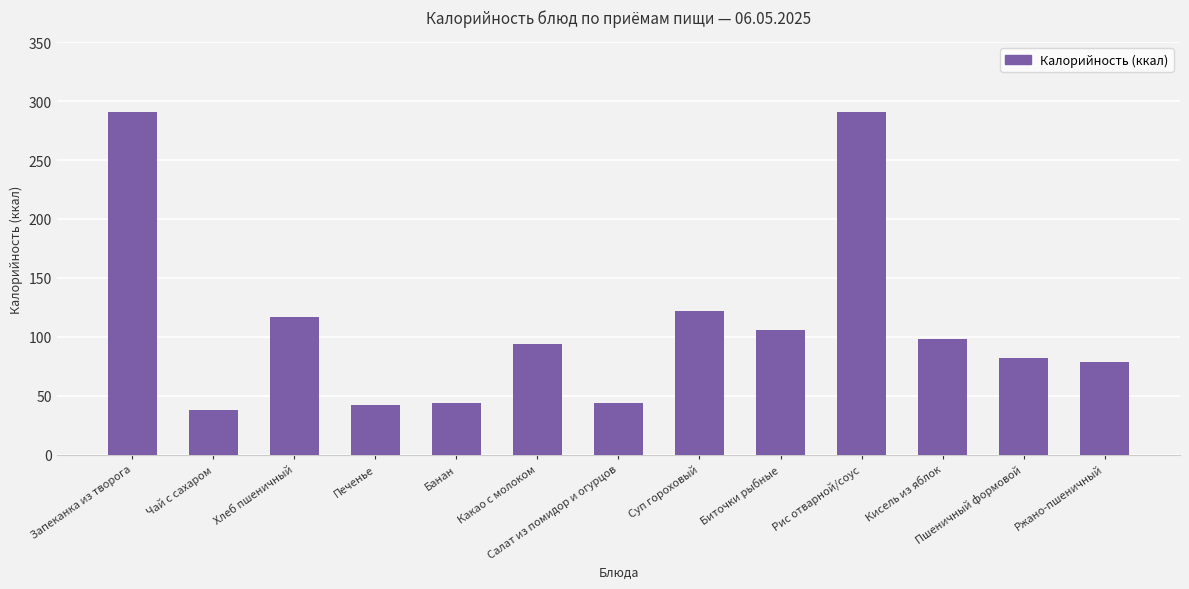

The chart shows a value of 38 at Чай с сахаром. True or false?

True